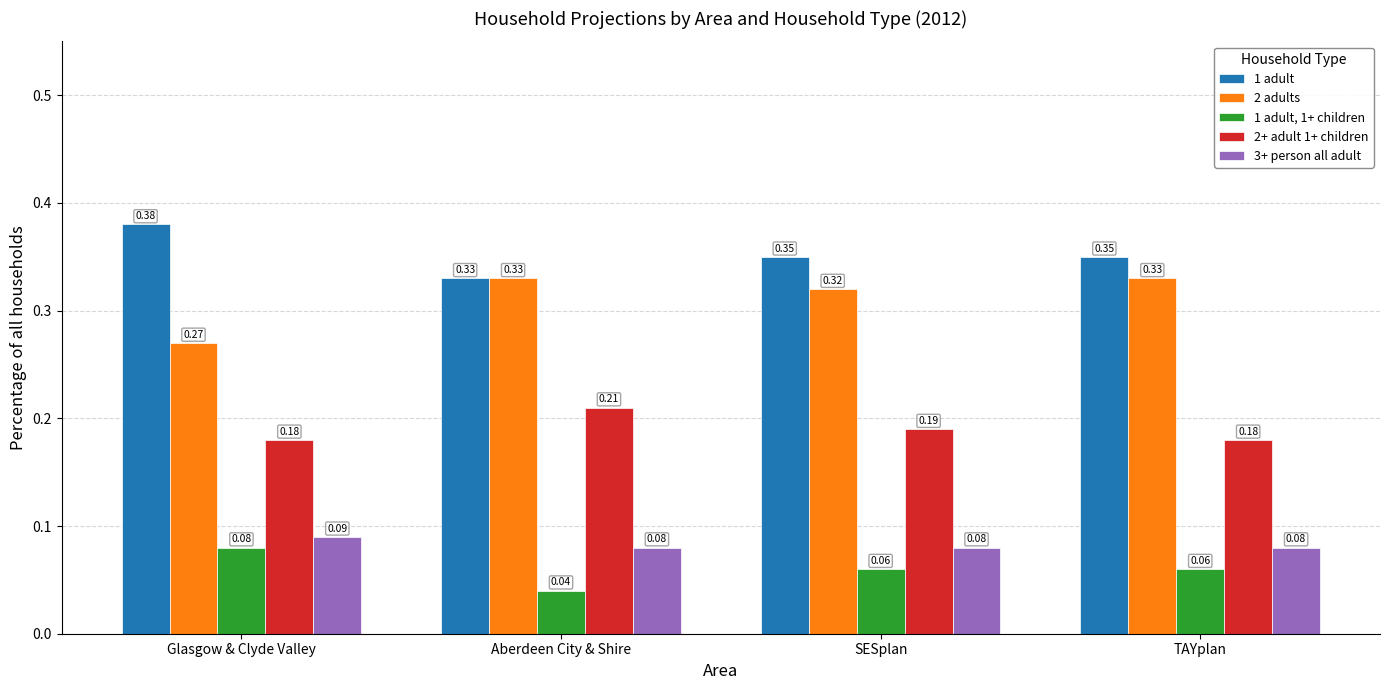

Between Glasgow & Clyde Valley and Aberdeen City & Shire, which series saw the biggest shift?

2 adults